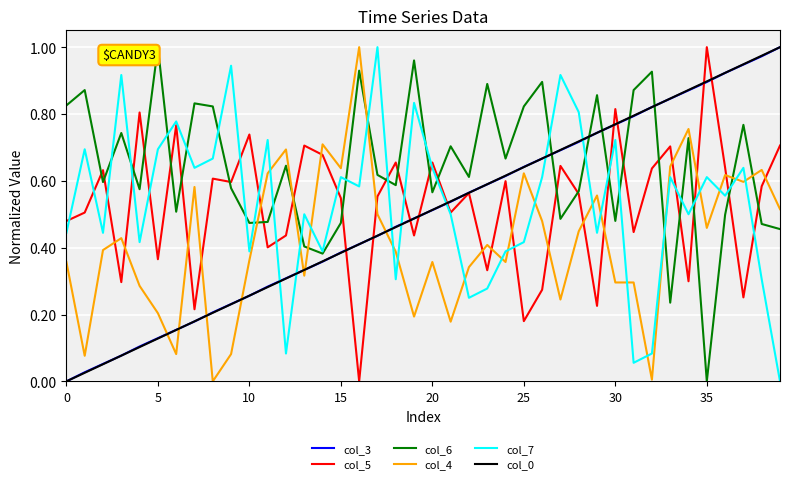

After their last crossing, which series has the higher values: col_3 or col_6?

col_3